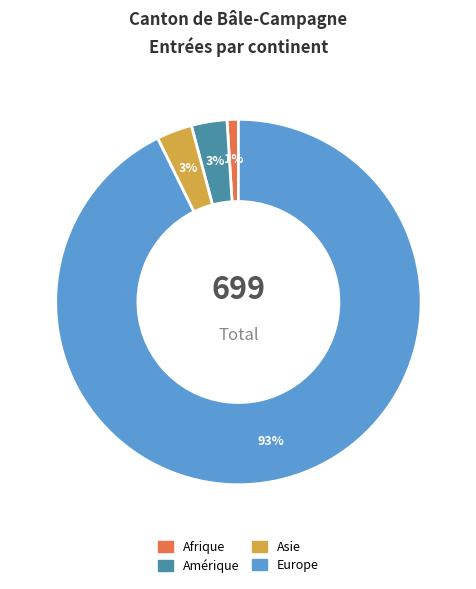

To the nearest percent, what is the average slice percentage?

25%